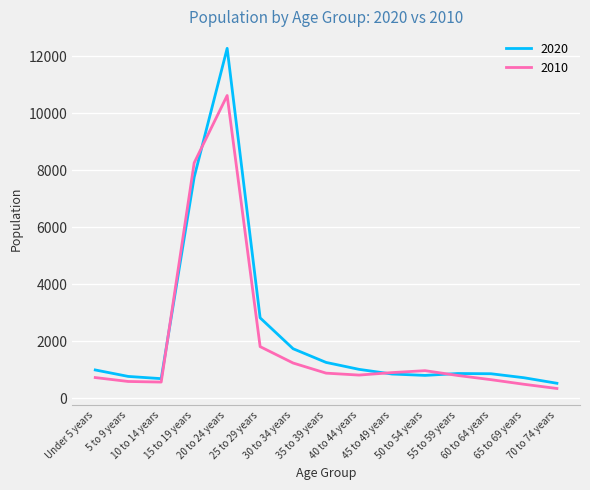

What is the lowest value of the 2010 series?

346